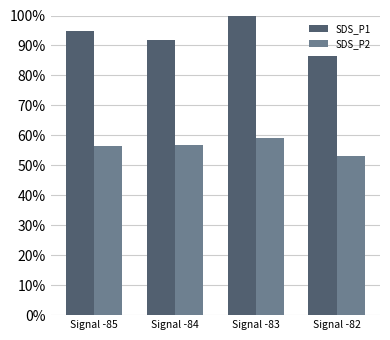

What is the spread (max minus min) of values at Signal -82?

33.3